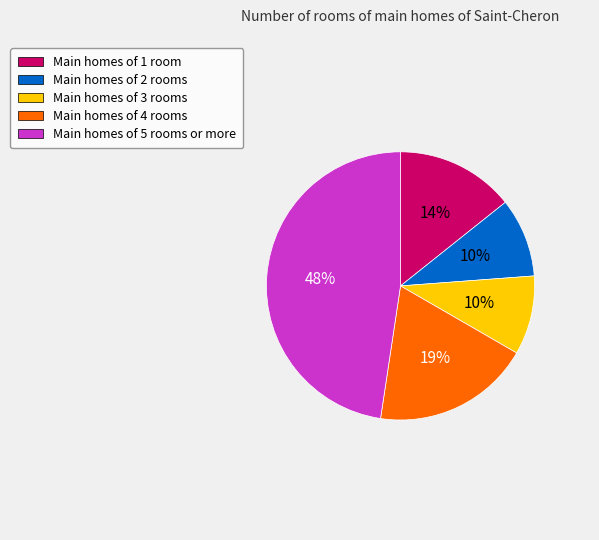

What is the largest slice in the pie chart?

Main homes of 5 rooms or more